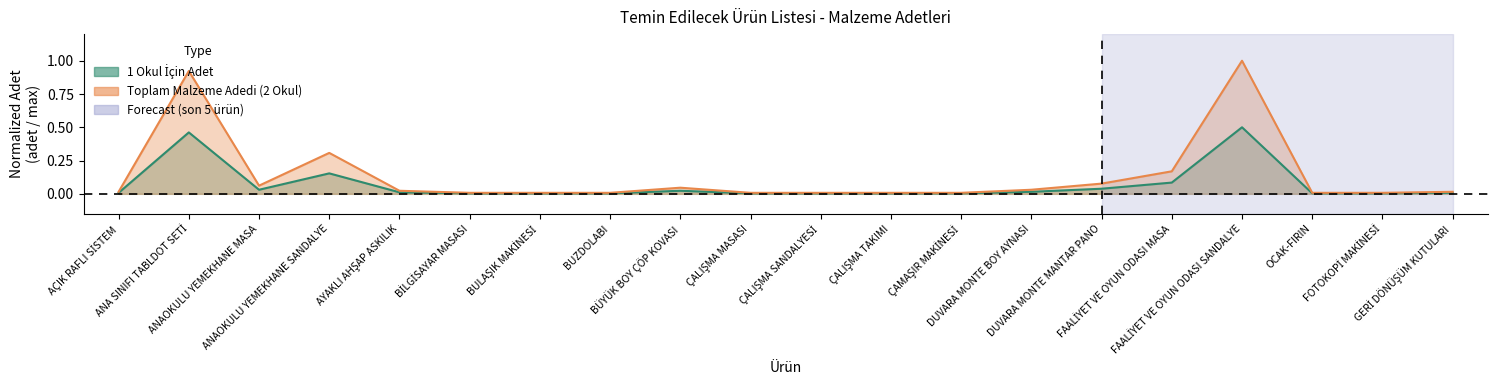

Reading left to right, transcribe all the data shown in this chart.

1 Okul İçin Adet: AÇIK RAFLI SİSTEM=0.0	ANA SINIFI TABLDOT SETİ=0.5	ANAOKULU YEMEKHANE MASA=0.0	ANAOKULU YEMEKHANE SANDALYE=0.2	AYAKLI AHŞAP ASKILIK=0.0	BİLGİSAYAR MASASI=0.0	BULAŞIK MAKİNESİ=0.0	BUZDOLABI=0.0	BÜYÜK BOY ÇÖP KOVASI=0.0	ÇALIŞMA MASASI=0.0	ÇALIŞMA SANDALYESİ=0.0	ÇALIŞMA TAKIMI=0.0	ÇAMAŞIR MAKİNESİ=0.0	DUVARA MONTE BOY AYNASI=0.0	DUVARA MONTE MANTAR PANO=0.0	FAALİYET VE OYUN ODASI MASA=0.1	FAALİYET VE OYUN ODASI SANDALYE=0.5	OCAK-FIRIN=0.0	FOTOKOPİ MAKİNESİ=0.0	GERİ DÖNÜŞÜM KUTULARI=0.0
Toplam Malzeme Adedi (2 Okul): AÇIK RAFLI SİSTEM=0.0	ANA SINIFI TABLDOT SETİ=0.9	ANAOKULU YEMEKHANE MASA=0.1	ANAOKULU YEMEKHANE SANDALYE=0.3	AYAKLI AHŞAP ASKILIK=0.0	BİLGİSAYAR MASASI=0.0	BULAŞIK MAKİNESİ=0.0	BUZDOLABI=0.0	BÜYÜK BOY ÇÖP KOVASI=0.0	ÇALIŞMA MASASI=0.0	ÇALIŞMA SANDALYESİ=0.0	ÇALIŞMA TAKIMI=0.0	ÇAMAŞIR MAKİNESİ=0.0	DUVARA MONTE BOY AYNASI=0.0	DUVARA MONTE MANTAR PANO=0.1	FAALİYET VE OYUN ODASI MASA=0.2	FAALİYET VE OYUN ODASI SANDALYE=1.0	OCAK-FIRIN=0.0	FOTOKOPİ MAKİNESİ=0.0	GERİ DÖNÜŞÜM KUTULARI=0.0